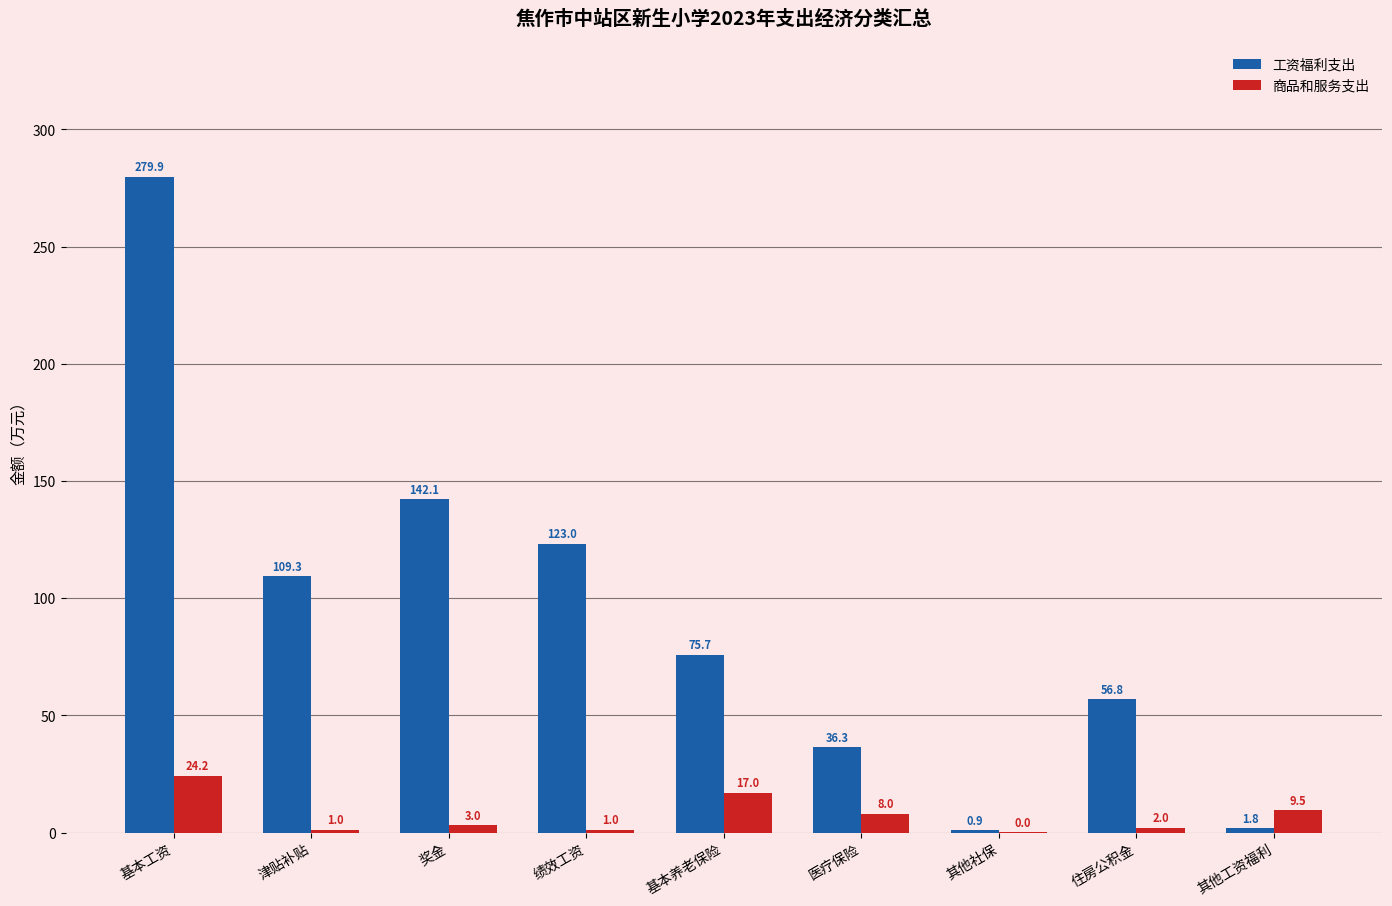

At which label is 商品和服务支出 closest to 12?

其他工资福利